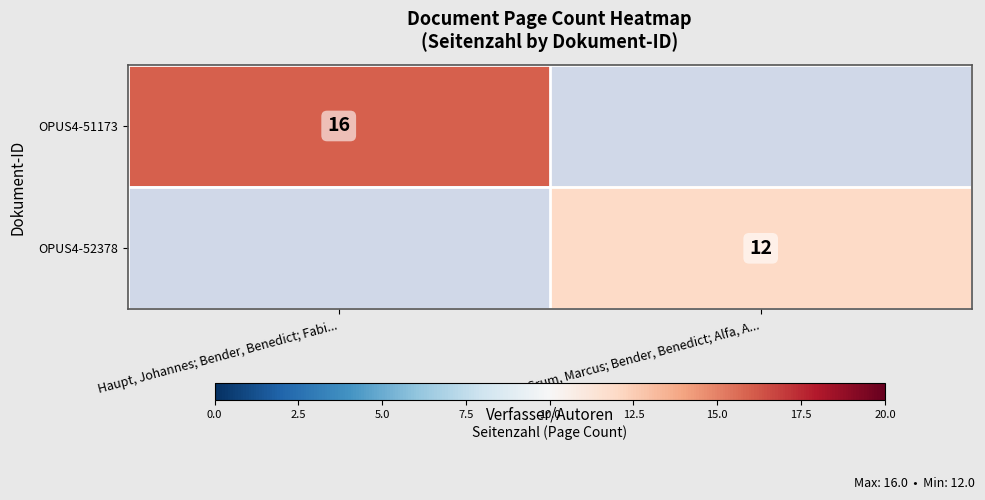

True or false: OPUS4-52378 has a value of 12 at Grum, Marcus; Bender, Benedict; Alfa, A....

True